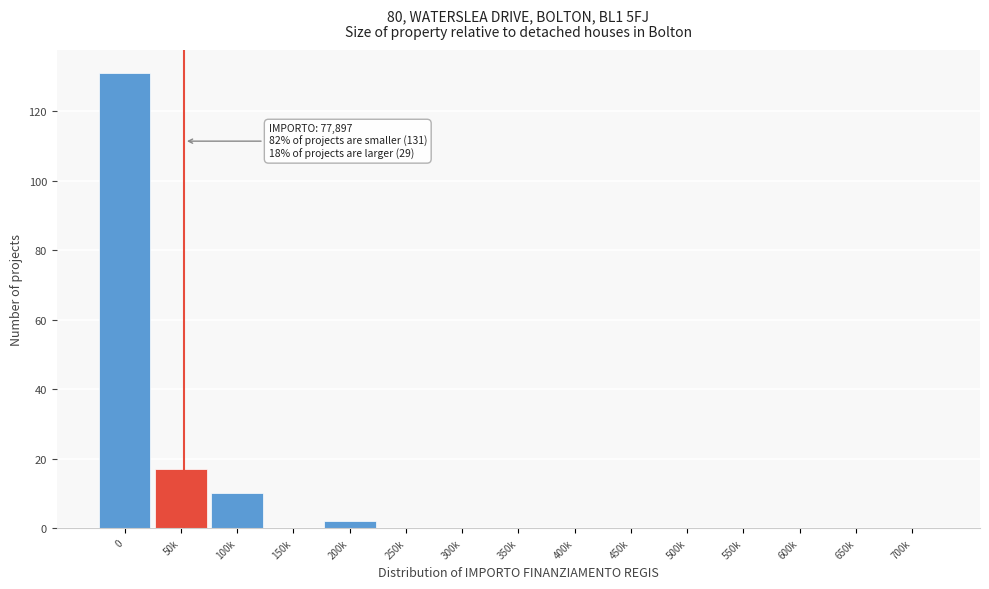

Reading left to right, list all the values displayed in this chart.

0=131	50k=17	100k=10	150k=0	200k=2	250k=0	300k=0	350k=0	400k=0	450k=0	500k=0	550k=0	600k=0	650k=0	700k=0